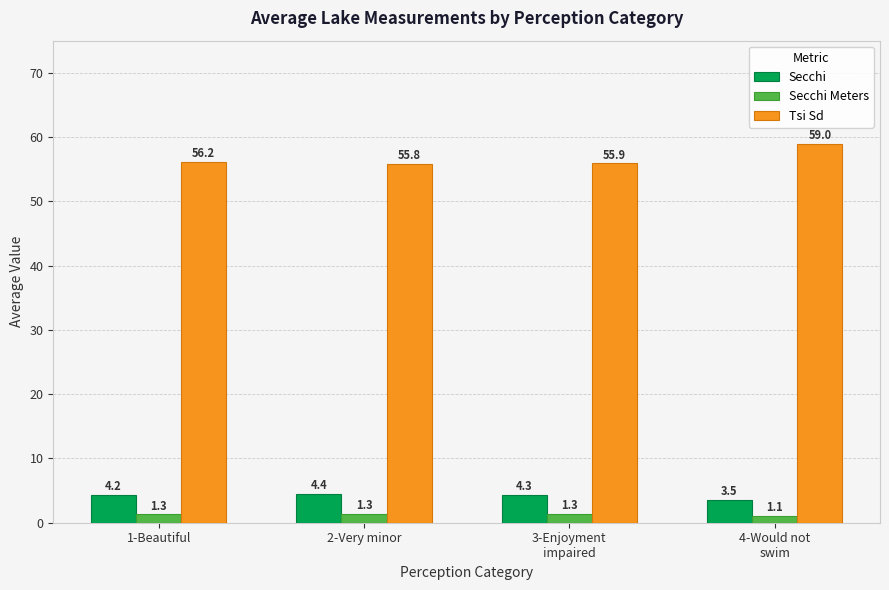

What is the sum of all Secchi Meters values?

5.0